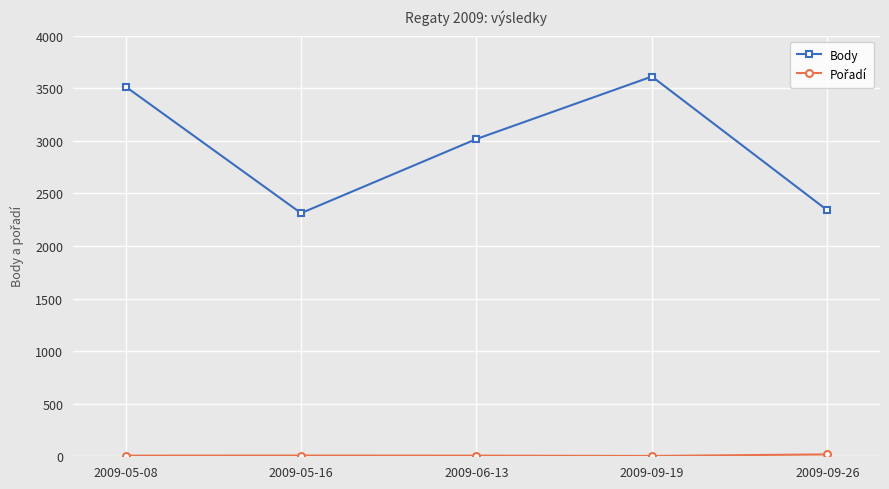

Which series has the largest total across all categories?

Body